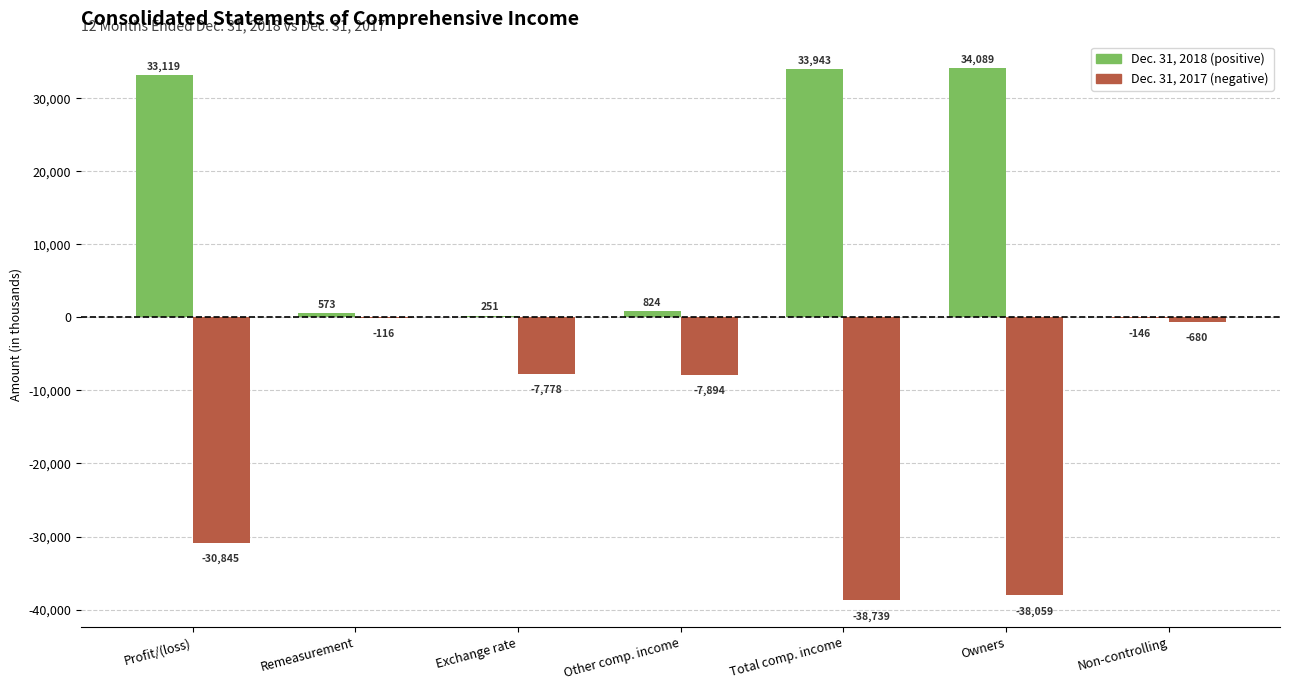

Read the value at Exchange rate differences 2018, to the nearest 50.

250